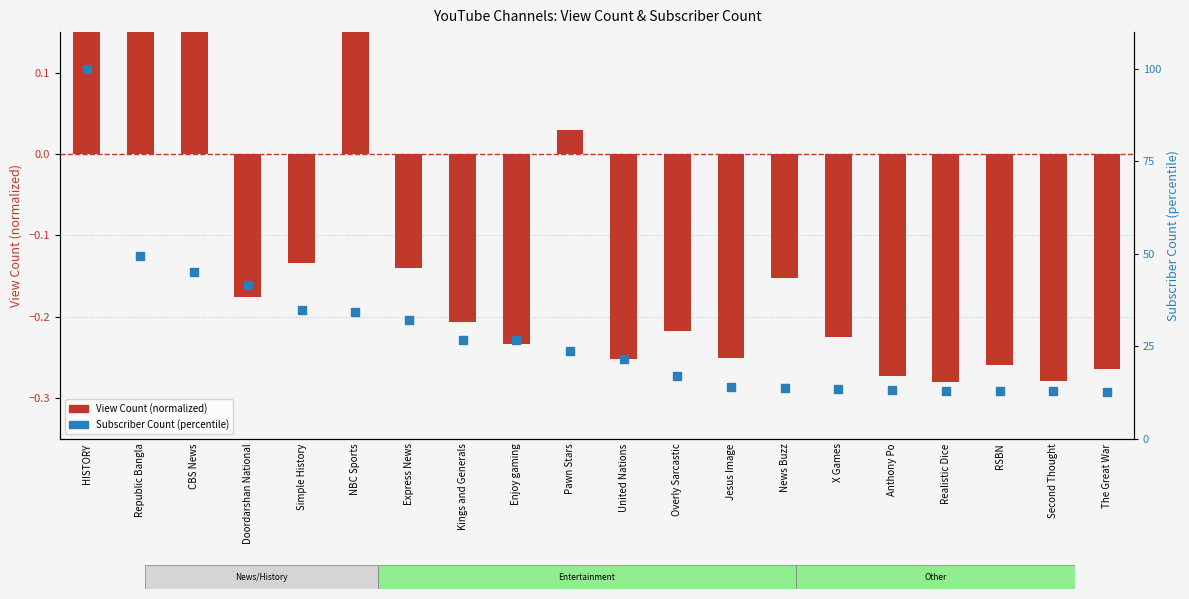

At which category is the sum across all series the highest?

HISTORY